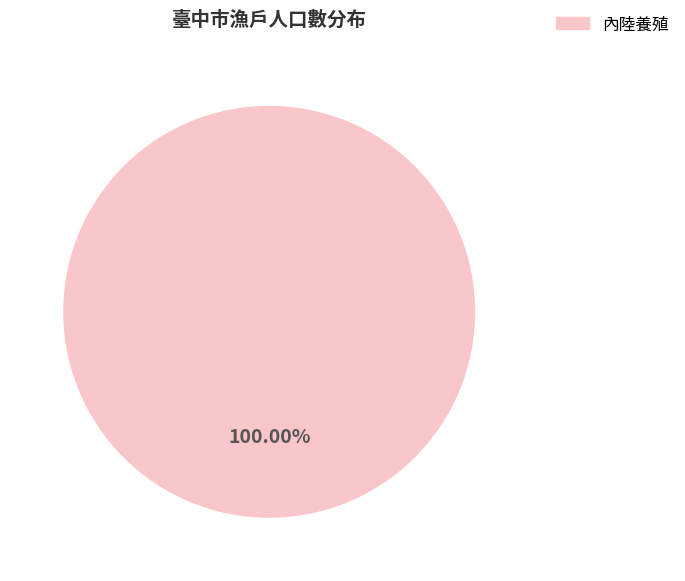

Is there a majority slice in this chart?

Yes